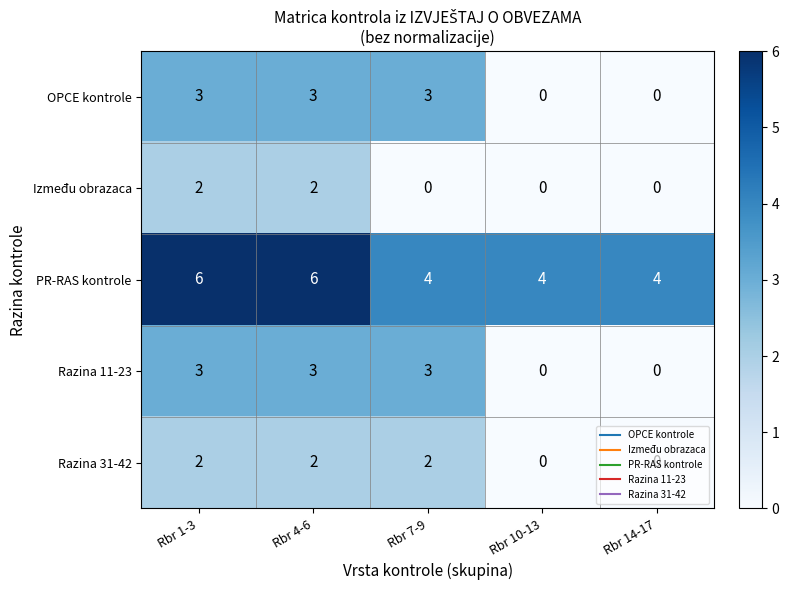

How many OPCE kontrole values are between 0 and 3?

5